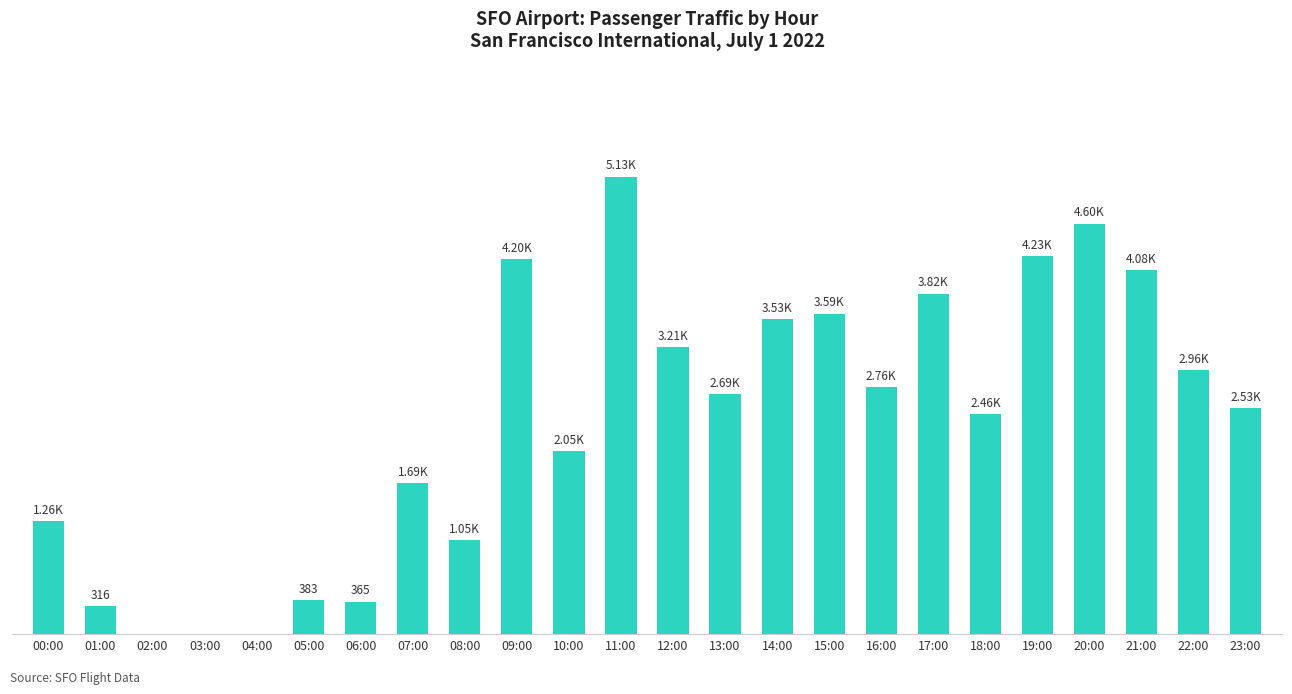

Are the bars horizontal?

No